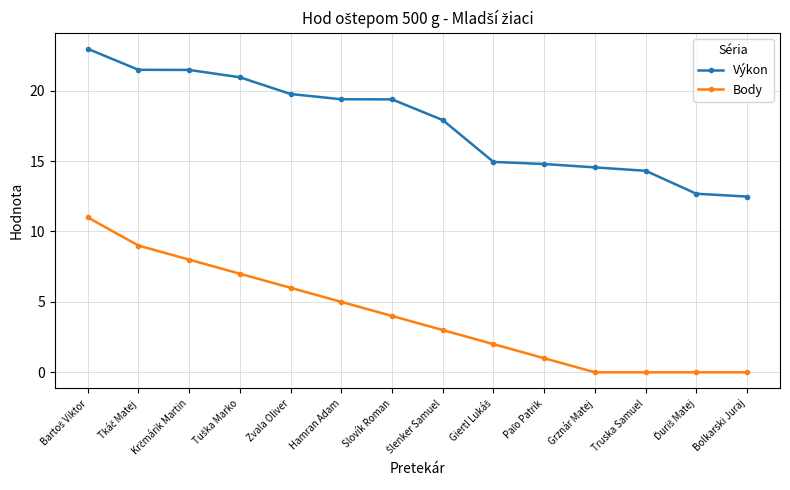

Rank the series by their average value, from highest to lowest.

Výkon, Body